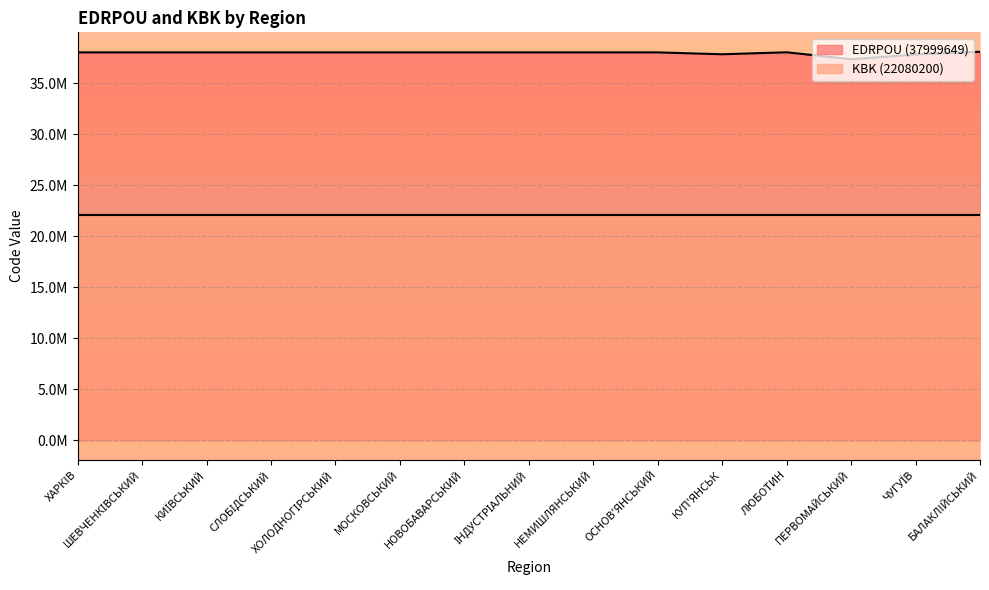

What is the value of the 1st point from the left?

38.0